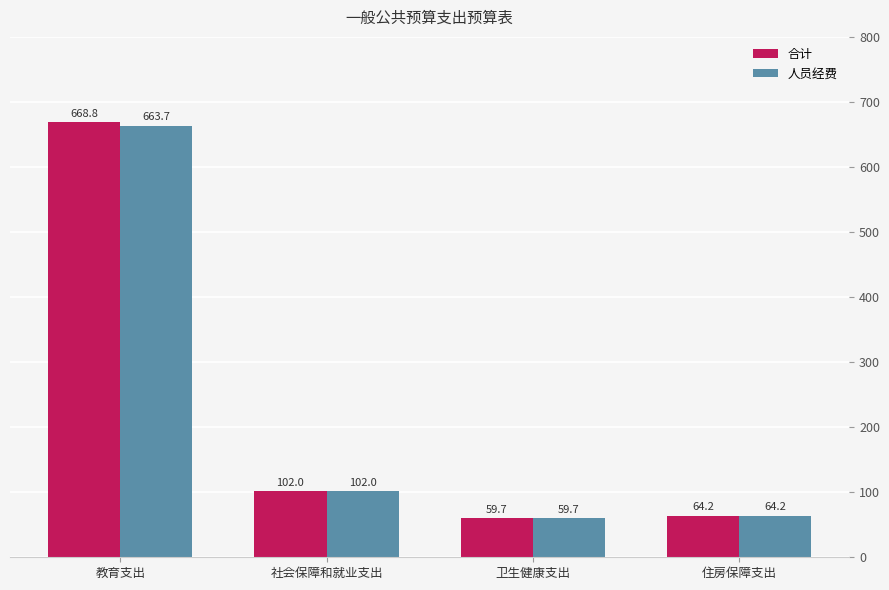

The 合计 series shows 668.8 at 教育支出. True or false?

True